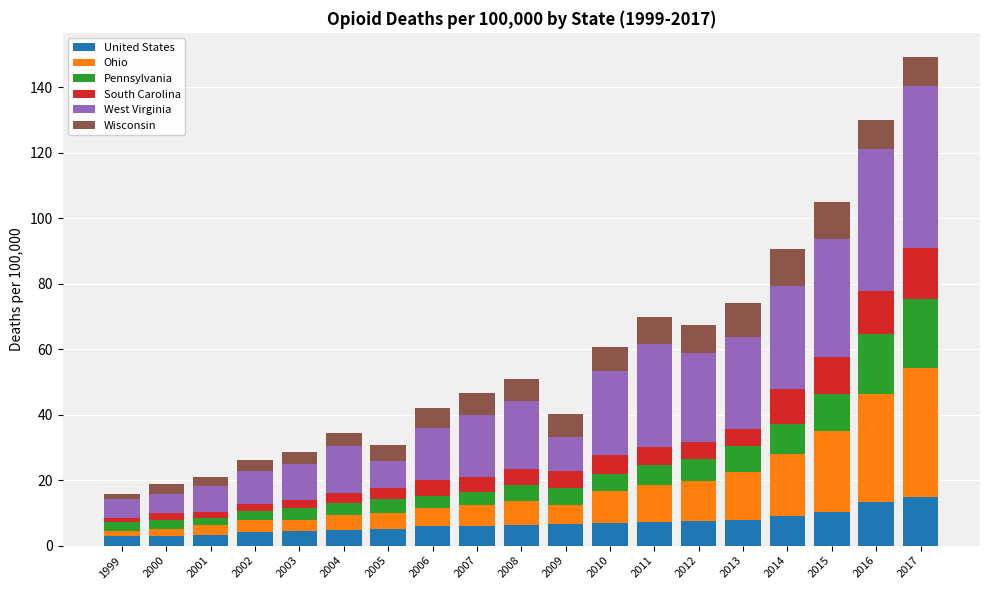

What is the sum of all United States values?

129.6